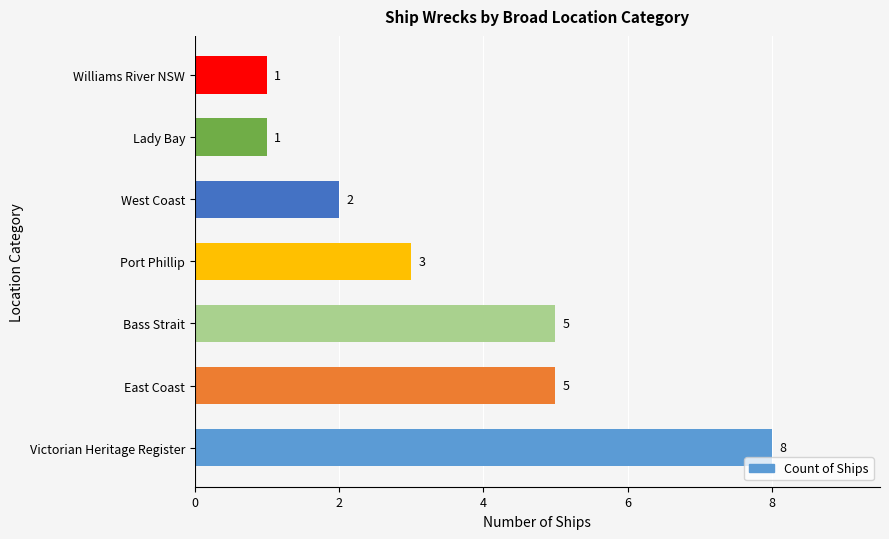

Which has a higher value, West Coast or Lady Bay?

West Coast